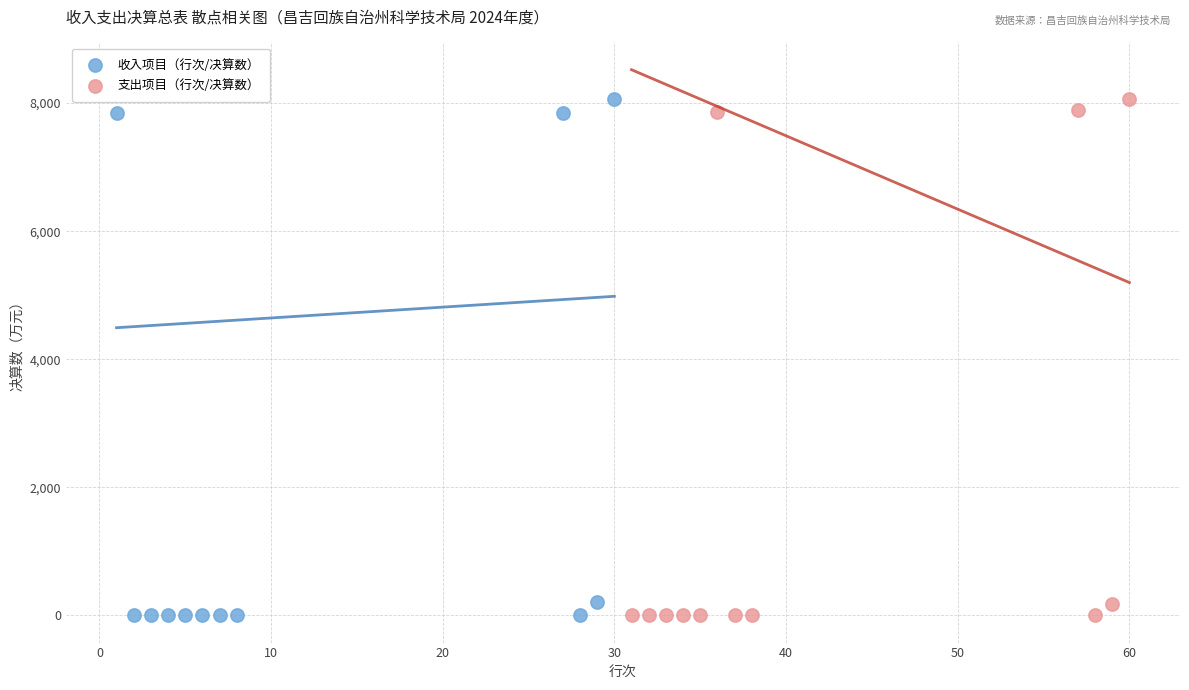

What are all the series names shown in the legend?

收入项目（行次/决算数）, 支出项目（行次/决算数）